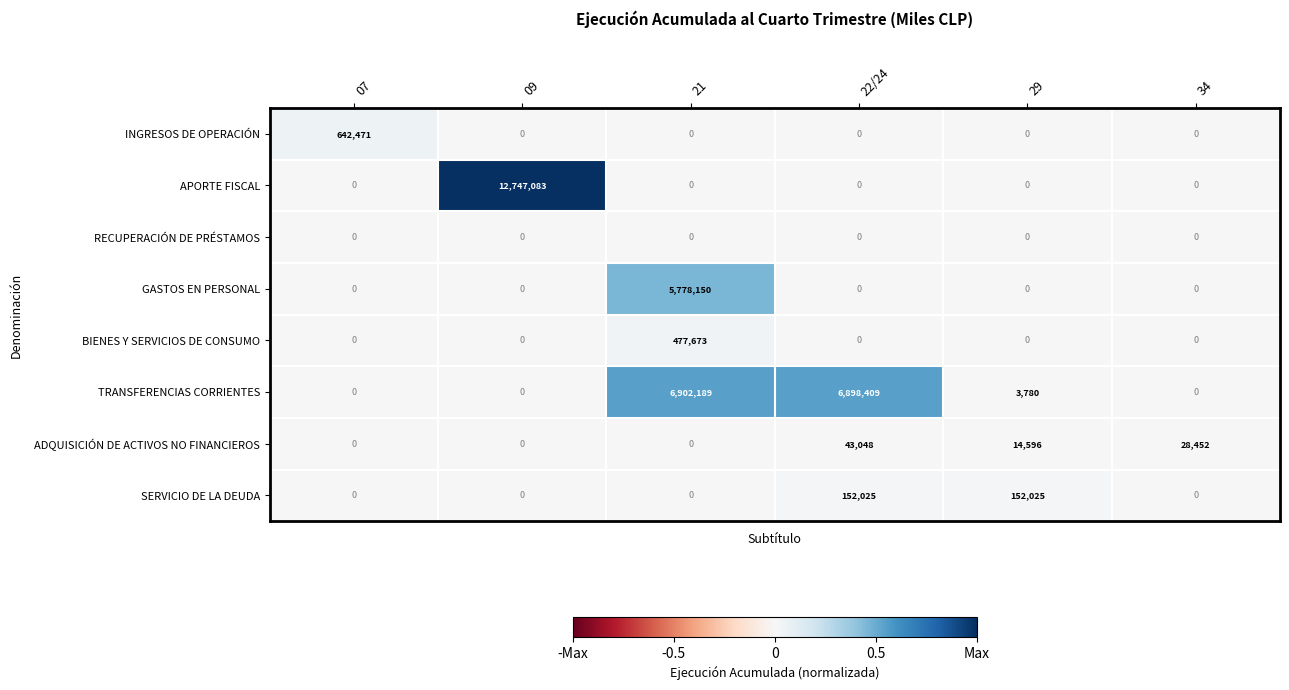

The value of GASTOS EN PERSONAL at 09 is 0. True or false?

True